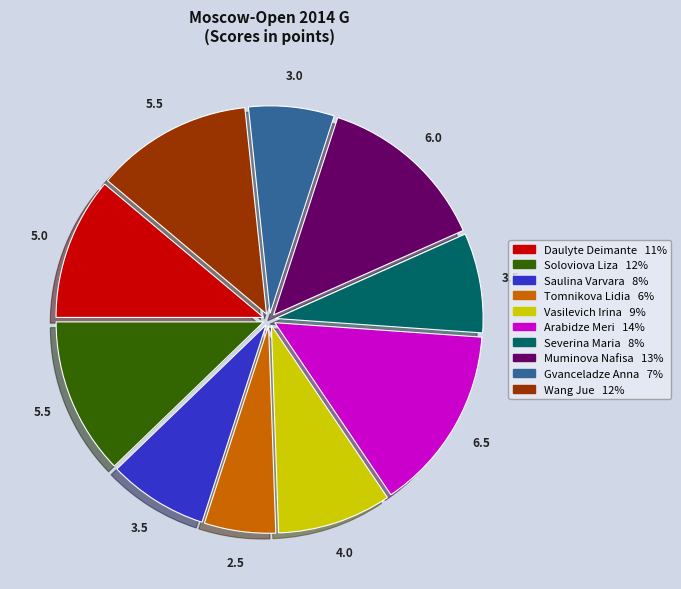

Which slice is the smallest?

Tomnikova Lidia